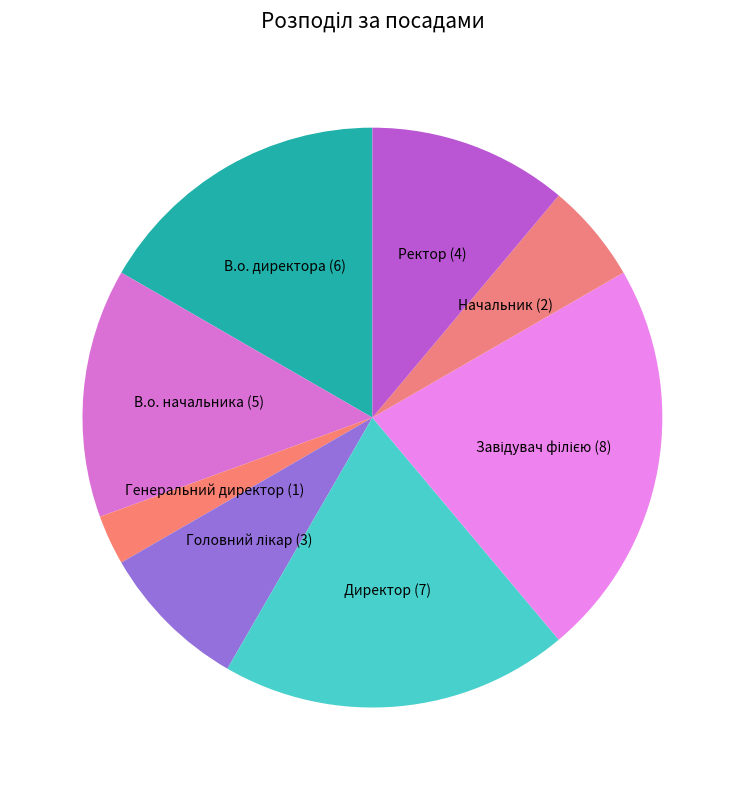

How many slices are in this pie chart?

8